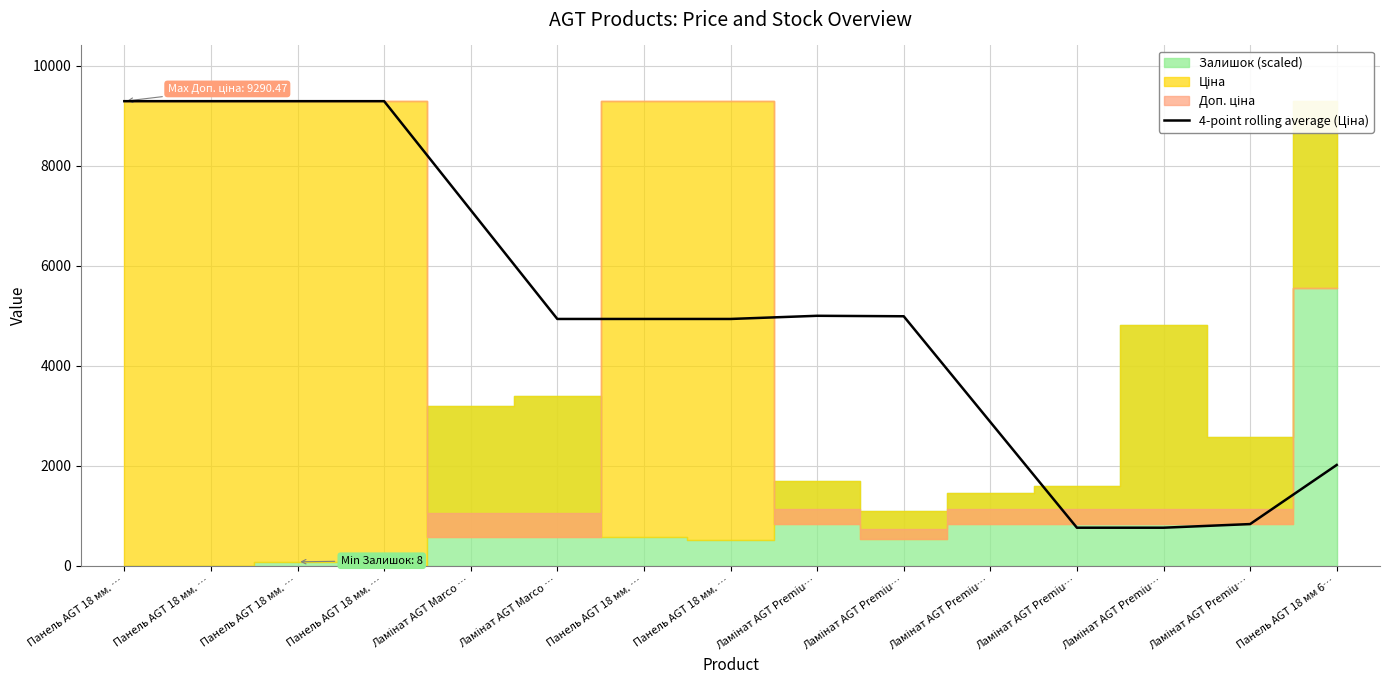

What is the change in value from Ламінат AGT Premiu… to Ламінат AGT Premiu…?

-9.4